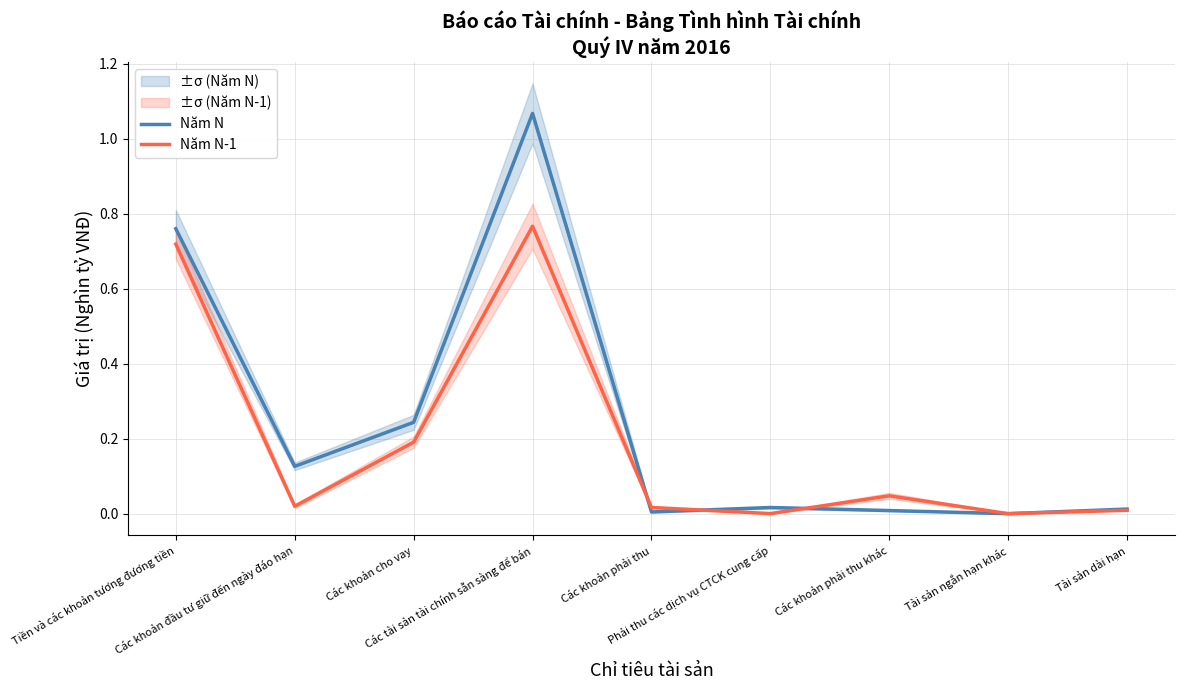

Reading left to right, transcribe all the data shown in this chart.

Năm N: Tiền và các khoản tương đương tiền=0.8	Các khoản đầu tư giữ đến ngày đáo hạn=0.1	Các khoản cho vay=0.2	Các tài sản tài chính sẵn sàng để bán=1.1	Các khoản phải thu=0.0	Phải thu các dịch vụ CTCK cung cấp=0.0	Các khoản phải thu khác=0.0	Tài sản ngắn hạn khác=0.0	Tài sản dài hạn=0.0
Năm N-1: Tiền và các khoản tương đương tiền=0.7	Các khoản đầu tư giữ đến ngày đáo hạn=0.0	Các khoản cho vay=0.2	Các tài sản tài chính sẵn sàng để bán=0.8	Các khoản phải thu=0.0	Phải thu các dịch vụ CTCK cung cấp=0.0	Các khoản phải thu khác=0.0	Tài sản ngắn hạn khác=0.0	Tài sản dài hạn=0.0